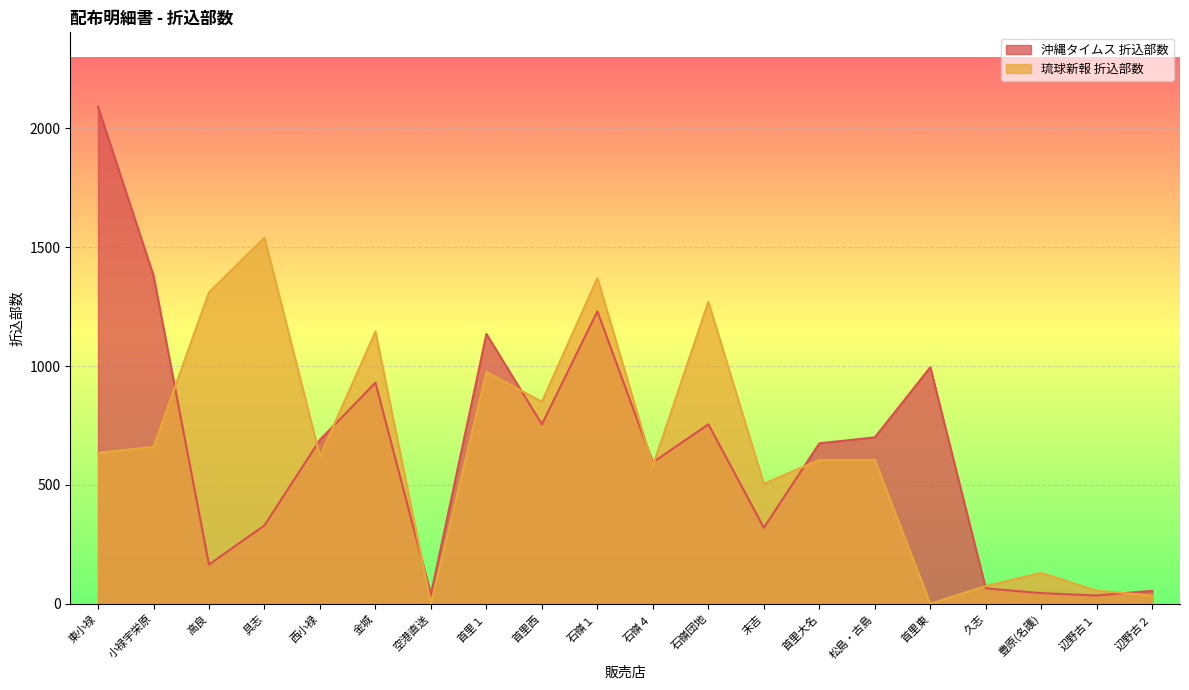

What is the value of the 琉球新報 折込部数 point at the 4th from the left?

1540